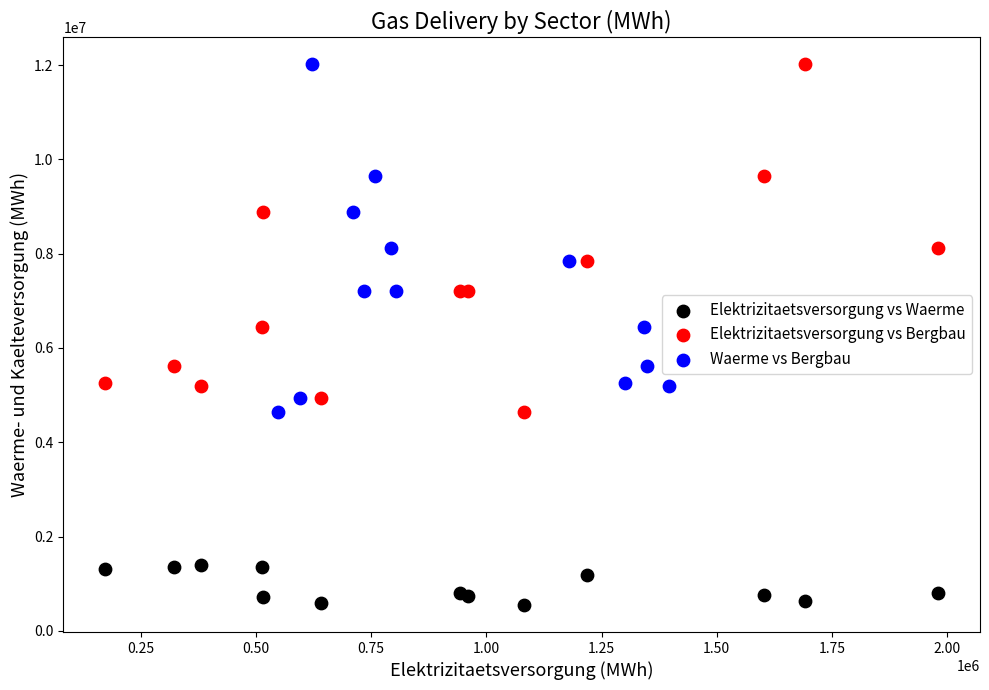

What are all the series names shown in the legend?

Elektrizitaetsversorgung vs Waerme, Elektrizitaetsversorgung vs Bergbau, Waerme vs Bergbau